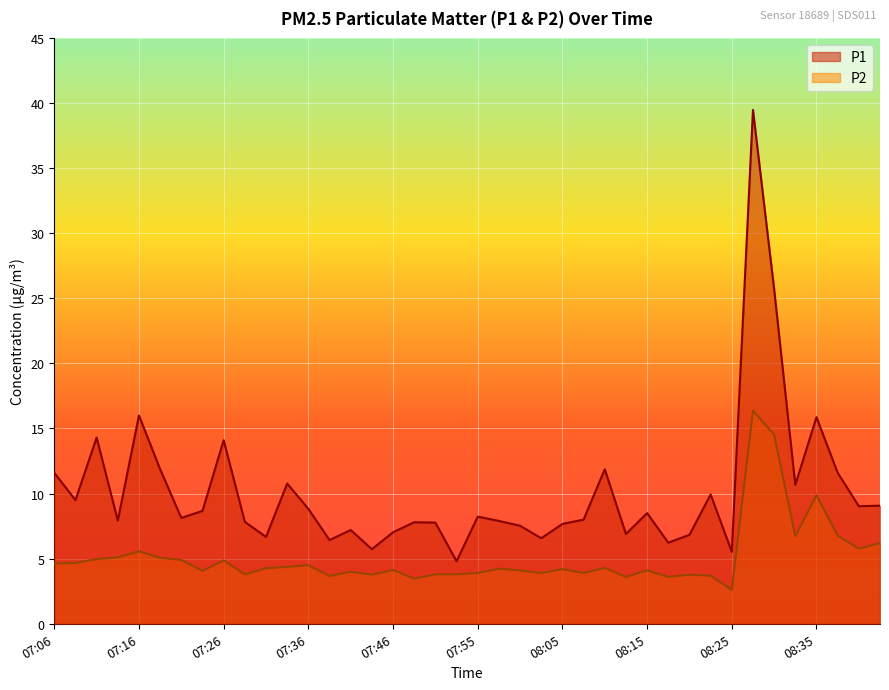

How many data points in P1 are less than 8?

18